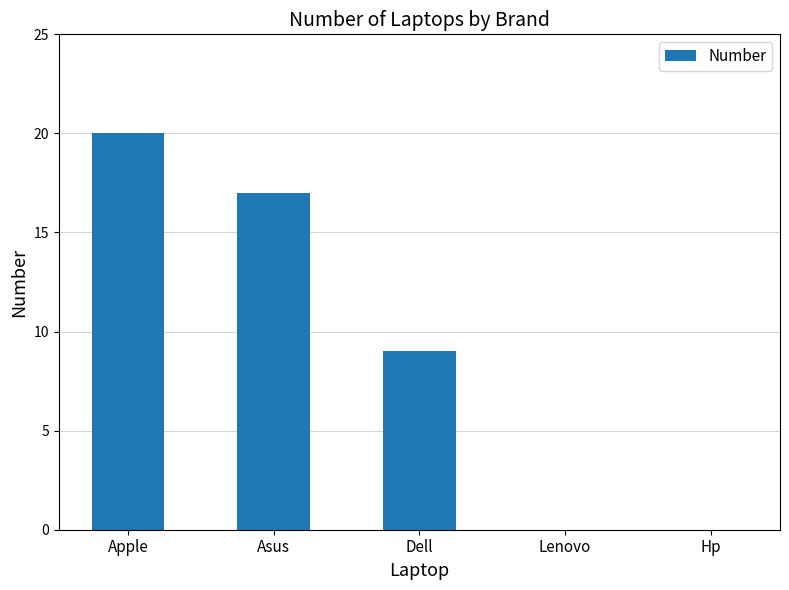

Reading left to right, list all the values displayed in this chart.

20	17	9	0	0